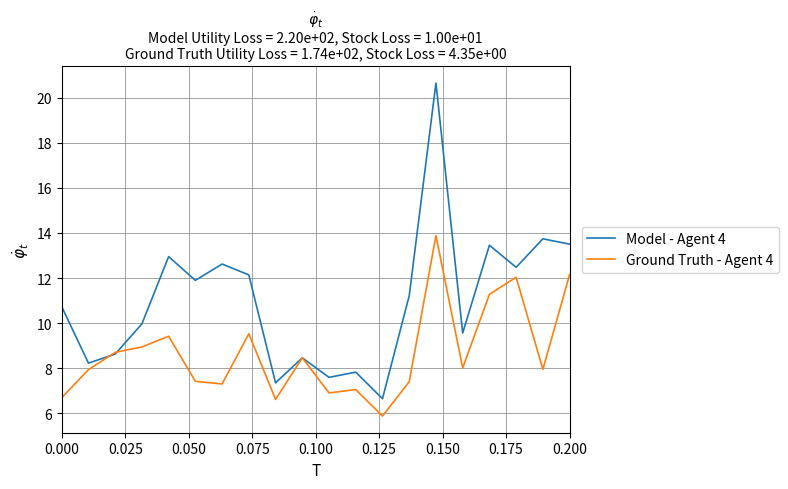

How many lines are shown in the chart?

2